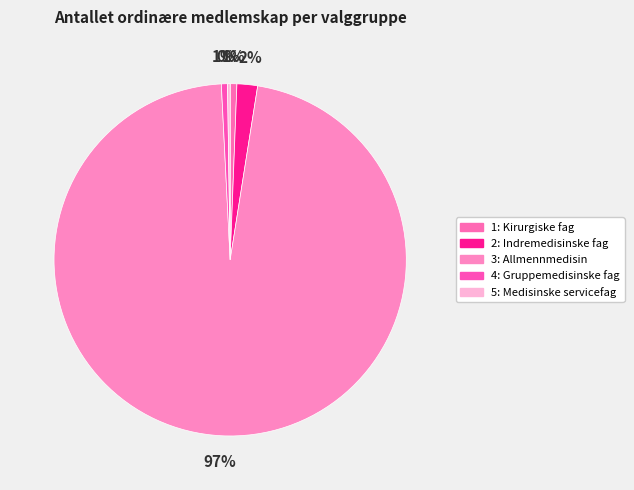

Count the number of slices in the pie.

5